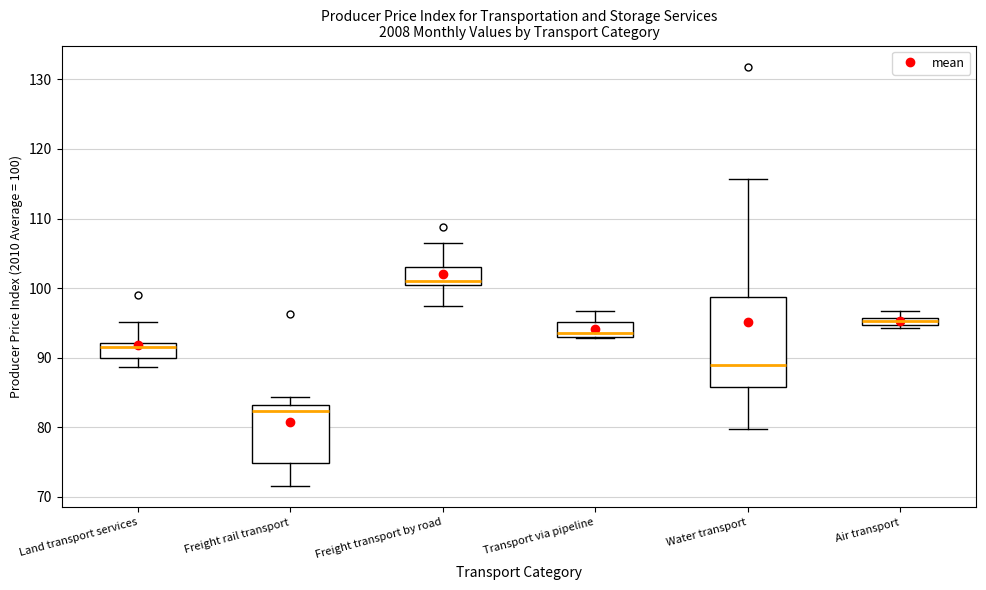

Where does the lower whisker of the box for Land transport services end on the y-axis? The values are not printed on the chart, so give them approximately, as read against the axis.

89